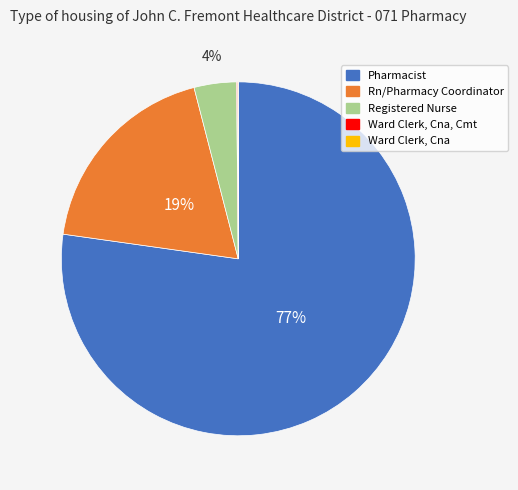

What is the majority slice?

Pharmacist